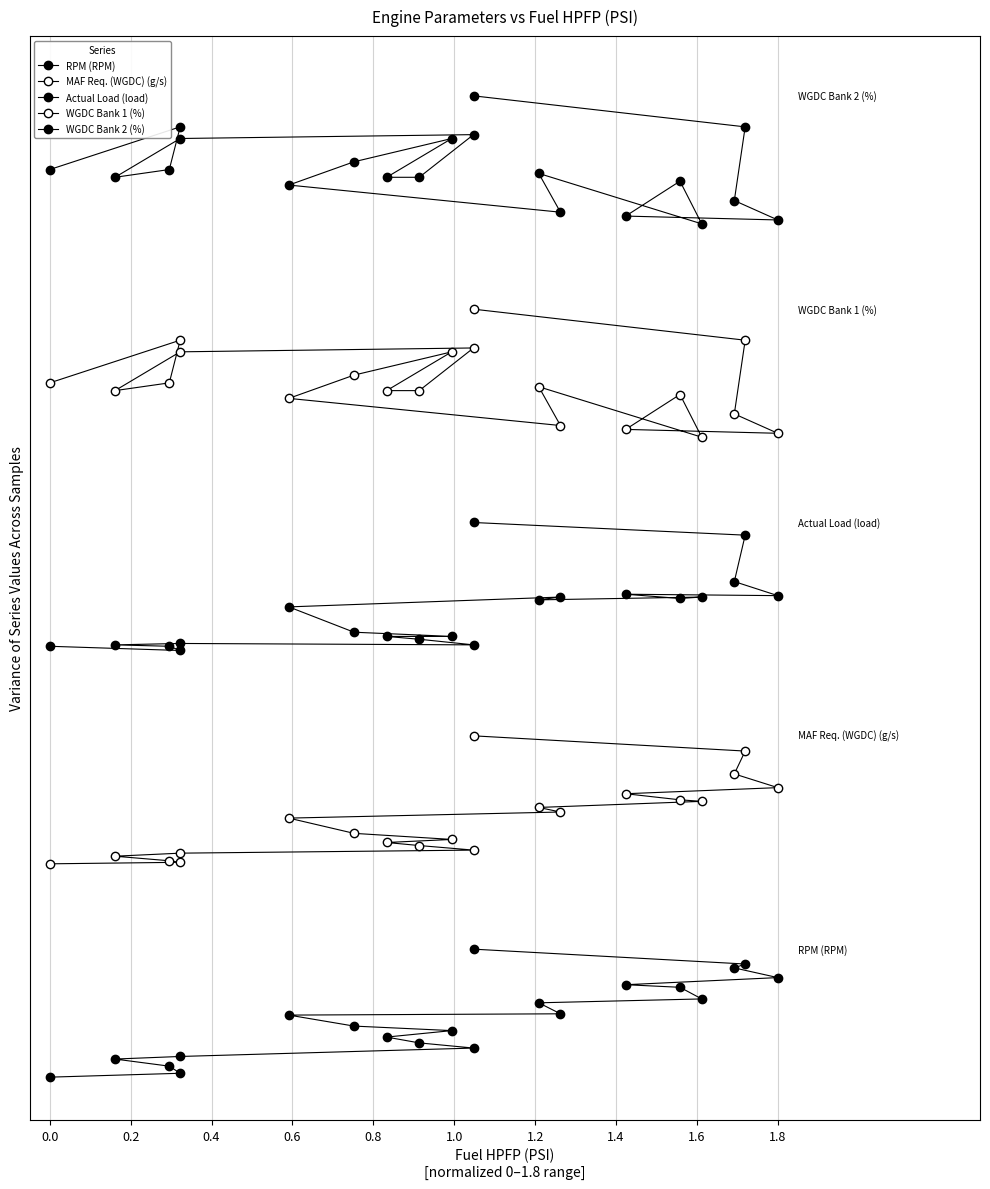

What is the total value across all series at 1.0?

27.7